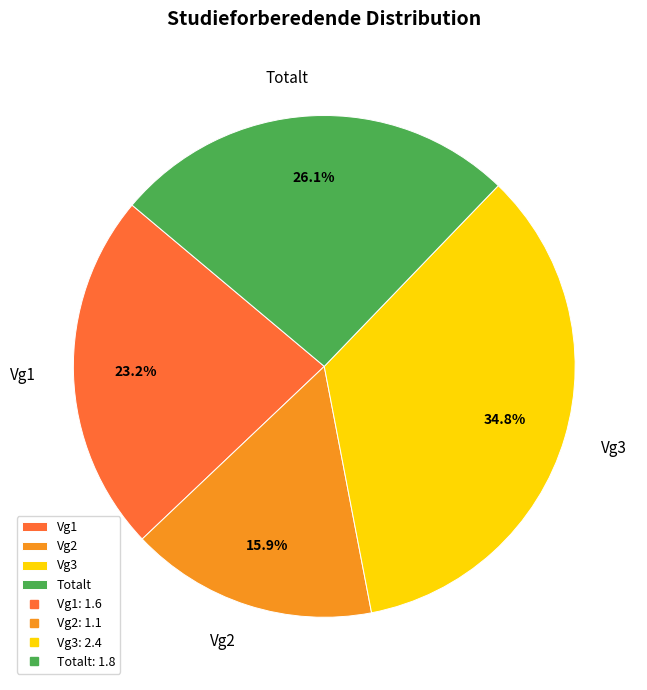

To the nearest percent, what is the average slice percentage?

25%